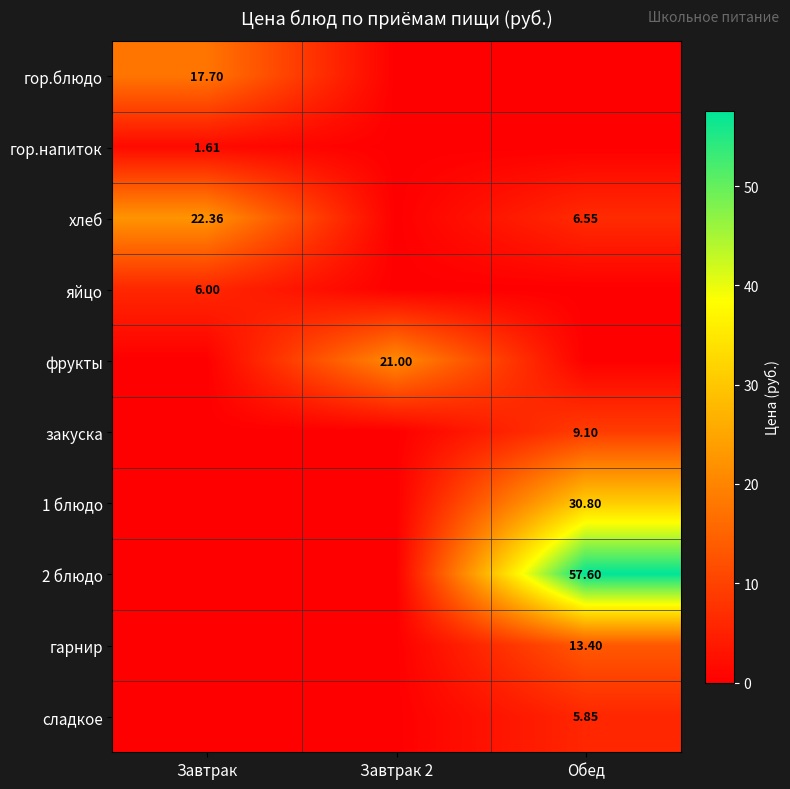

Which has a higher value, Обед or Завтрак?

Завтрак